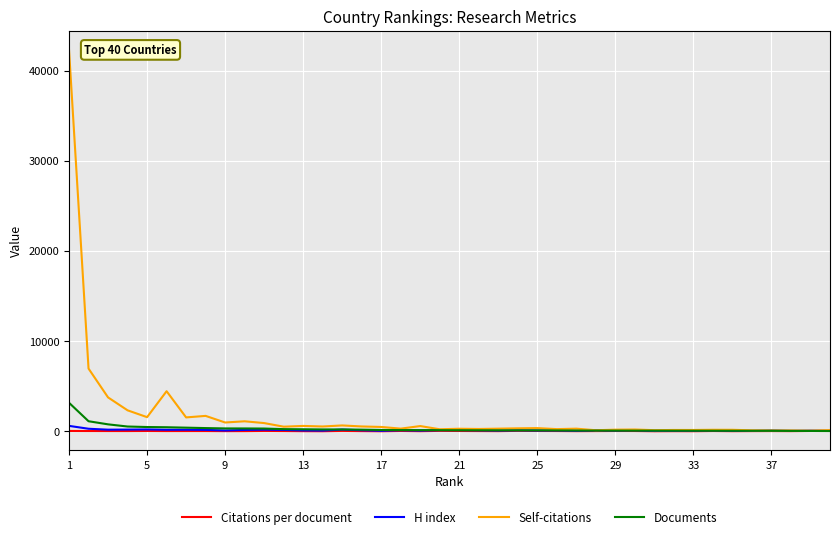

What is the greatest value displayed?

42293.0